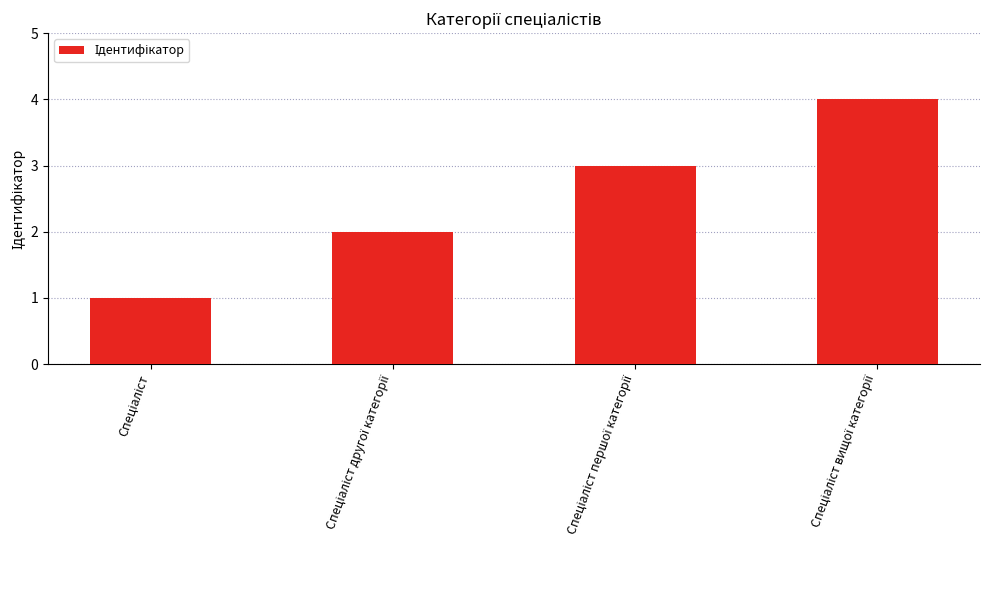

Count the number of data series in this chart.

1